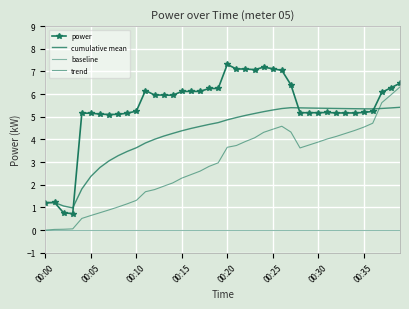

Reading left to right, what are all the values shown in this chart?

power: 1.2	1.2	0.8	0.7	5.2	5.2	5.1	5.1	5.1	5.2	5.2	6.2	6.0	6.0	6.0	6.1	6.1	6.1	6.2	6.2	7.3	7.1	7.1	7.1	7.2	7.1	7.0	6.4	5.2	5.2	5.2	5.2	5.2	5.2	5.2	5.2	5.2	6.1	6.3	6.5
cumulative mean: 1.2	1.2	1.1	1.0	1.8	2.4	2.8	3.1	3.3	3.5	3.6	3.8	4.0	4.1	4.3	4.4	4.5	4.6	4.7	4.7	4.9	5.0	5.1	5.1	5.2	5.3	5.4	5.4	5.4	5.4	5.4	5.4	5.4	5.4	5.4	5.4	5.3	5.4	5.4	5.4
baseline: 0.0	0.0	0.0	0.0	0.0	0.0	0.0	0.0	0.0	0.0	0.0	0.0	0.0	0.0	0.0	0.0	0.0	0.0	0.0	0.0	0.0	0.0	0.0	0.0	0.0	0.0	0.0	0.0	0.0	0.0	0.0	0.0	0.0	0.0	0.0	0.0	0.0	0.0	0.0	0.0
trend: 0.0	0.0	0.0	0.1	0.5	0.6	0.8	0.9	1.0	1.2	1.3	1.7	1.8	1.9	2.1	2.3	2.4	2.6	2.8	3.0	3.7	3.7	3.9	4.1	4.3	4.5	4.6	4.3	3.6	3.8	3.9	4.0	4.1	4.3	4.4	4.5	4.7	5.6	6.0	6.3